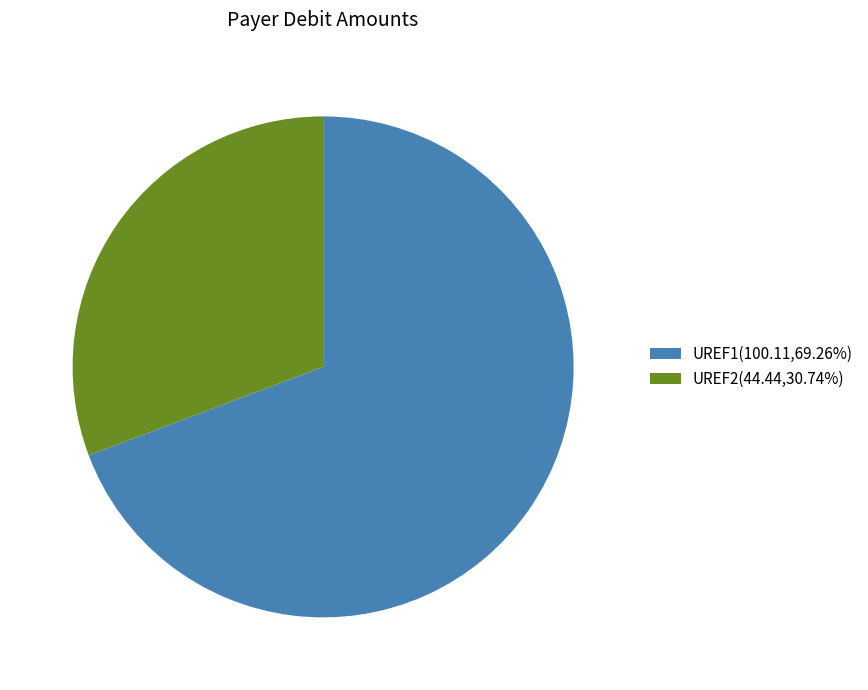

Approximately how many times larger is the value at UREF1(100.11,69.26%) compared to UREF2(44.44,30.74%)?

2.3